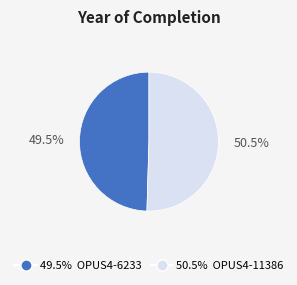

Is there any slice that represents more than half of the pie?

Yes